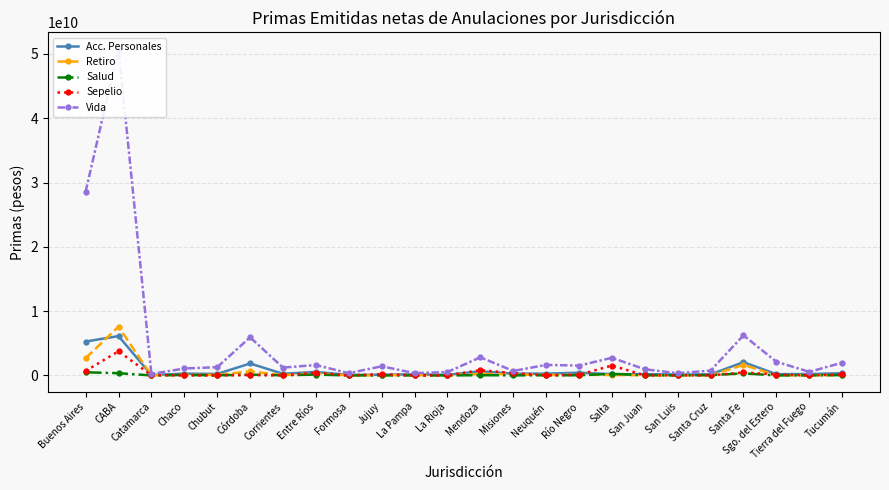

Read the Salud value at Chaco, to the nearest 100.

78361700